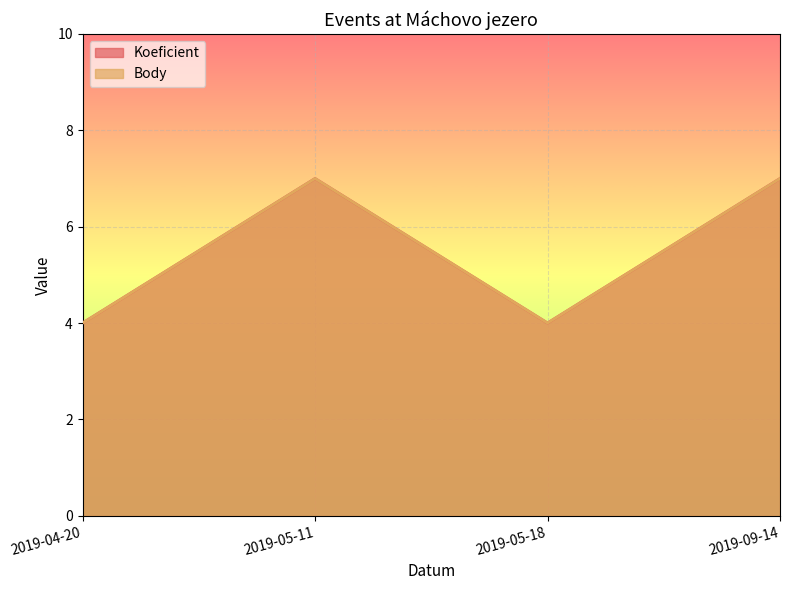

What is the total value across all series at 2019-05-18?

8